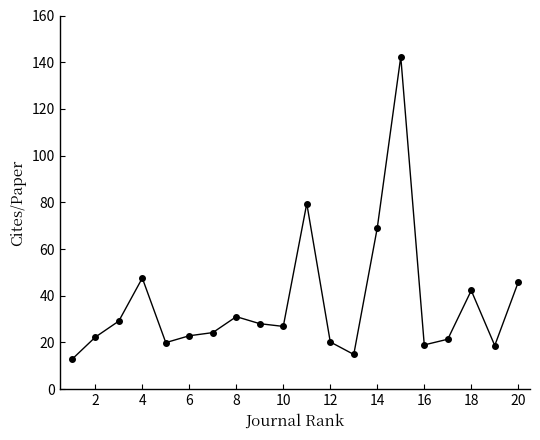

What is the average value?

36.9